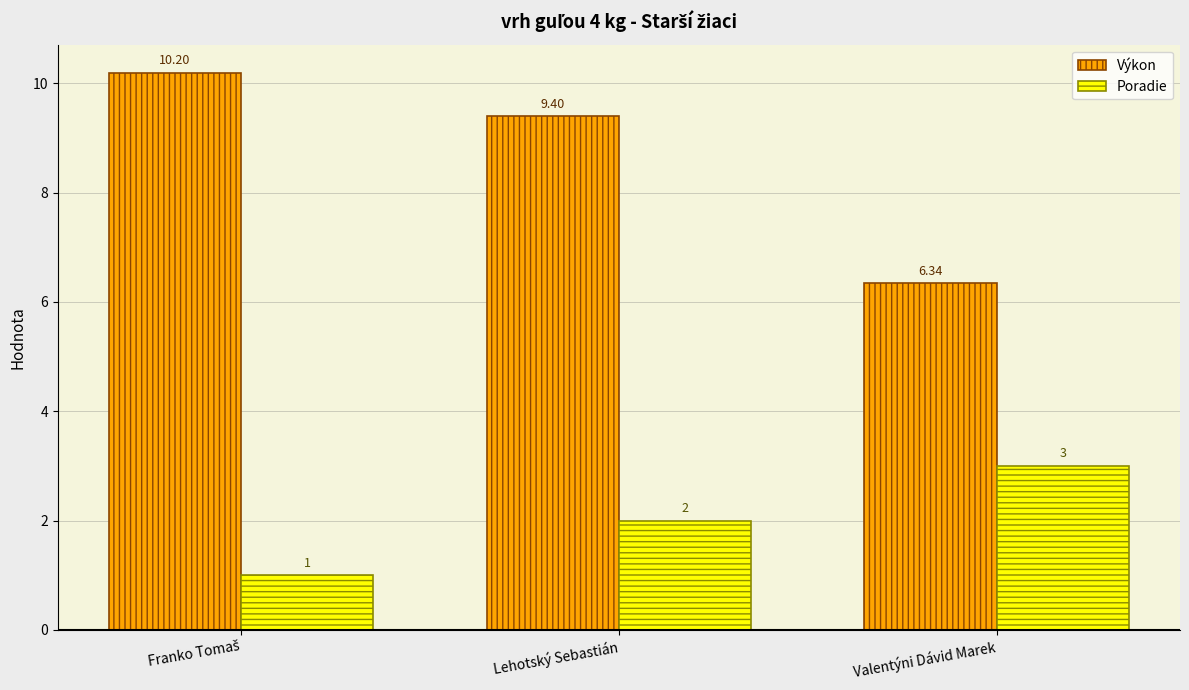

Rank the series by their maximum value, from highest to lowest.

Výkon, Poradie